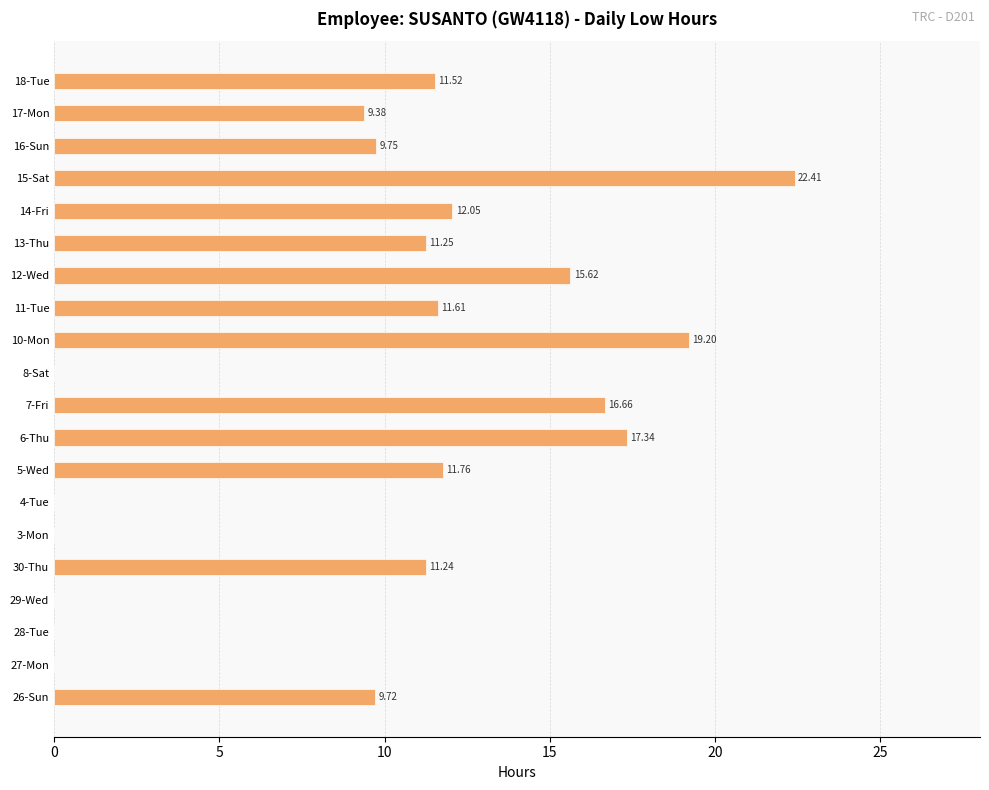

What is the sum of the values at 12-Wed and 16-Sun?

25.4